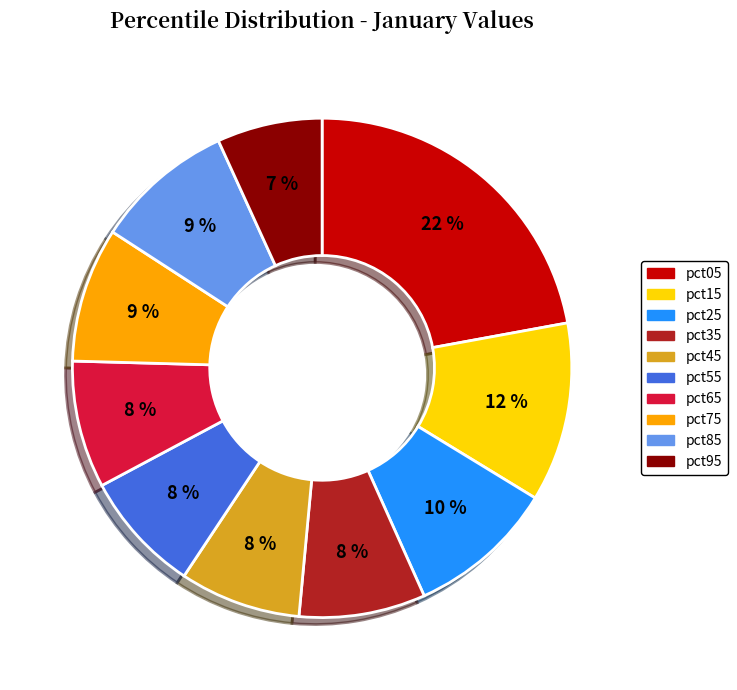

Is there any slice that represents more than half of the pie?

No